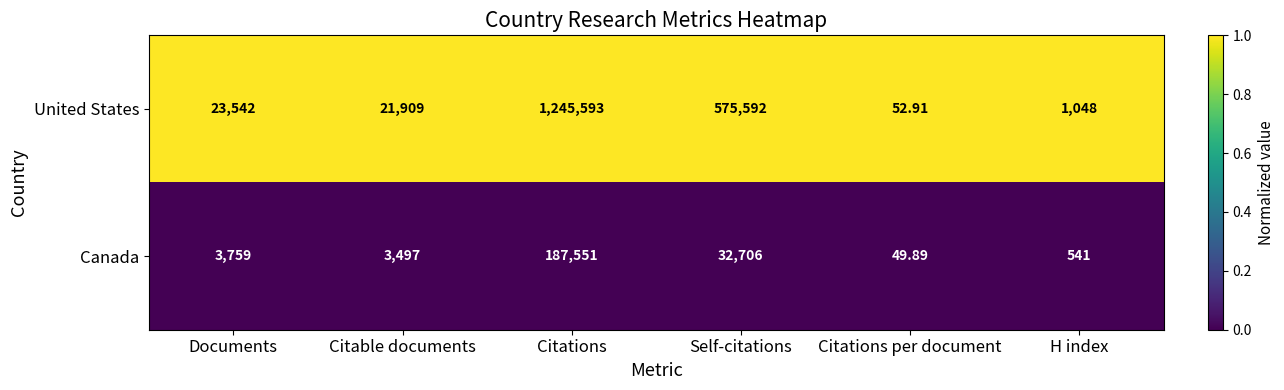

At Citations per document, list the series in order from largest to smallest.

United States, Canada